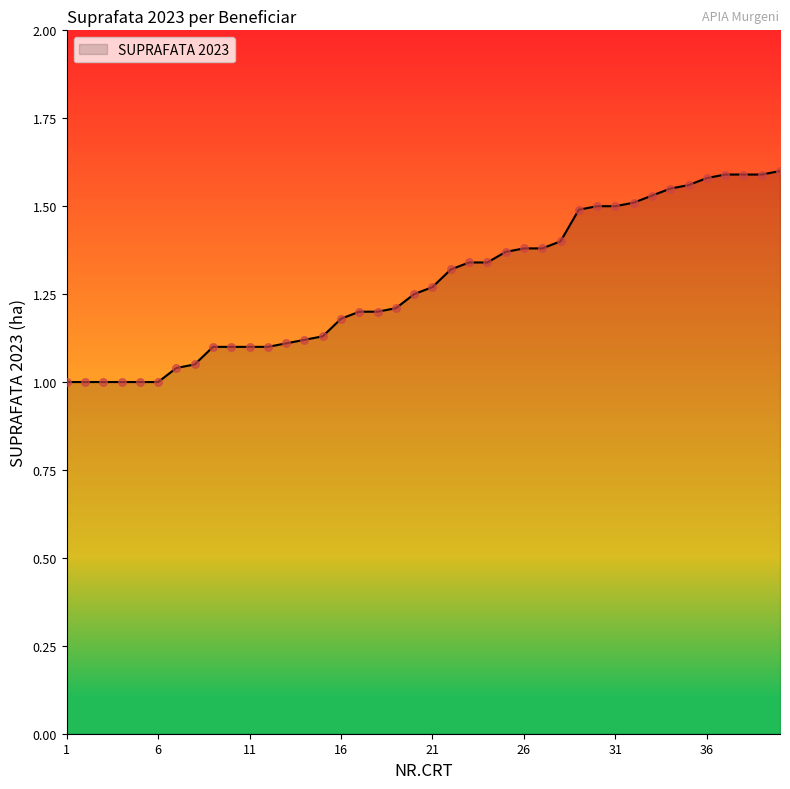

What is the difference between the maximum and minimum values?

0.6